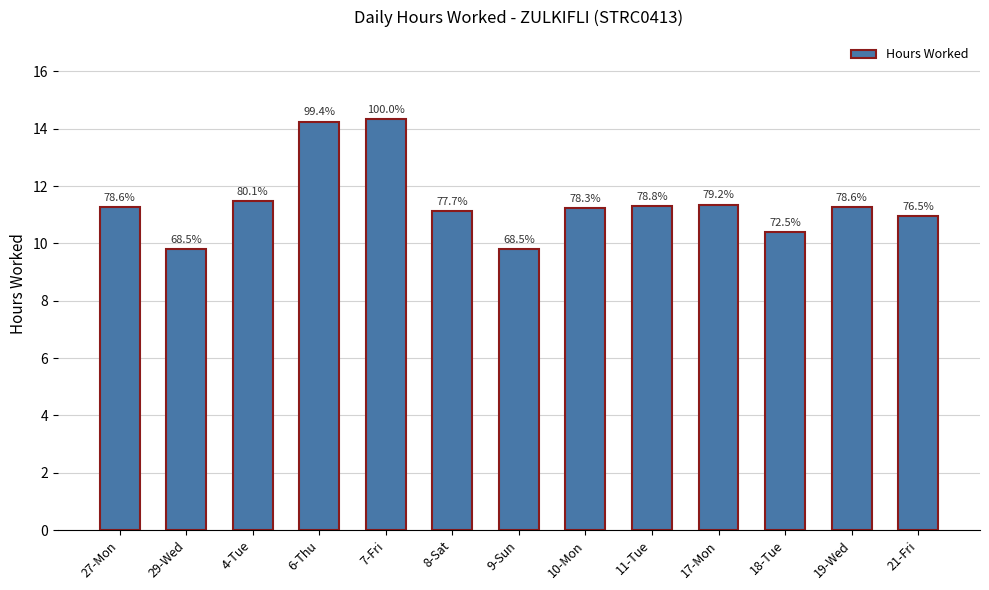

What is the smallest value displayed?

9.8